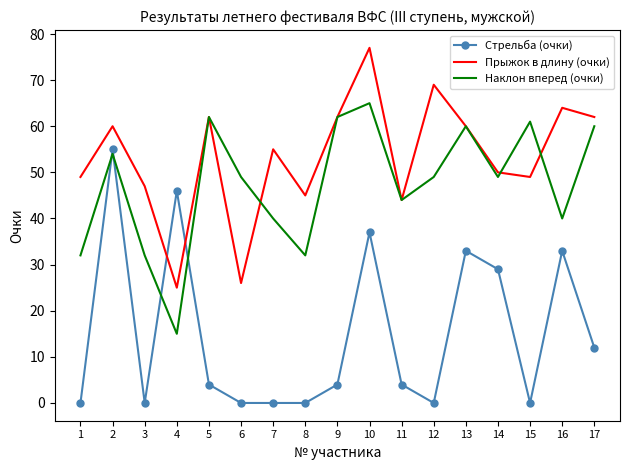

After their last crossing, which series has the higher values: Стрельба (очки) or Прыжок в длину (очки)?

Прыжок в длину (очки)